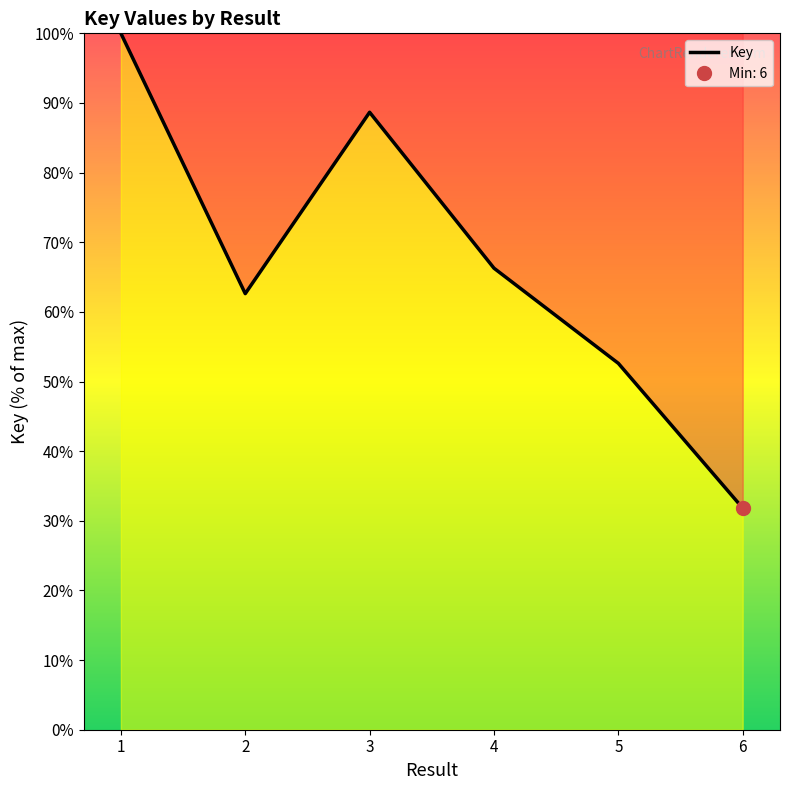

Reading left to right, list all the values displayed in this chart.

1=100.0	2=62.6	3=88.7	4=66.3	5=52.6	6=31.8